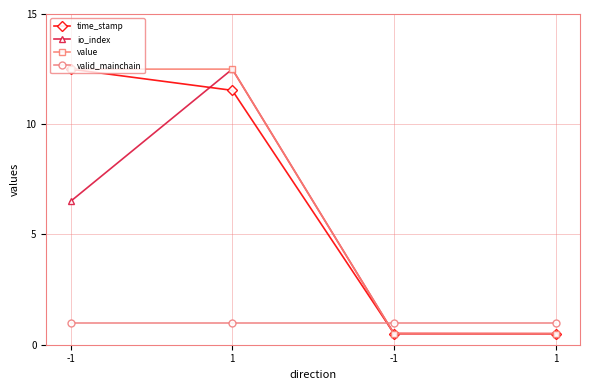

Count the number of data series in this chart.

4